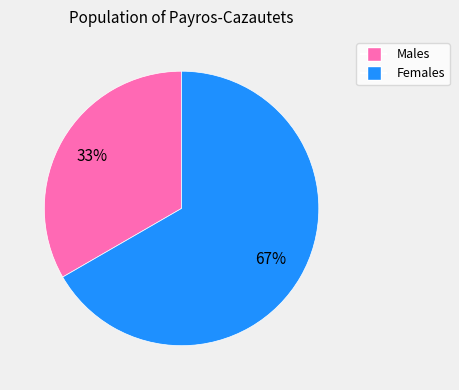

Is there a majority slice in this chart?

Yes